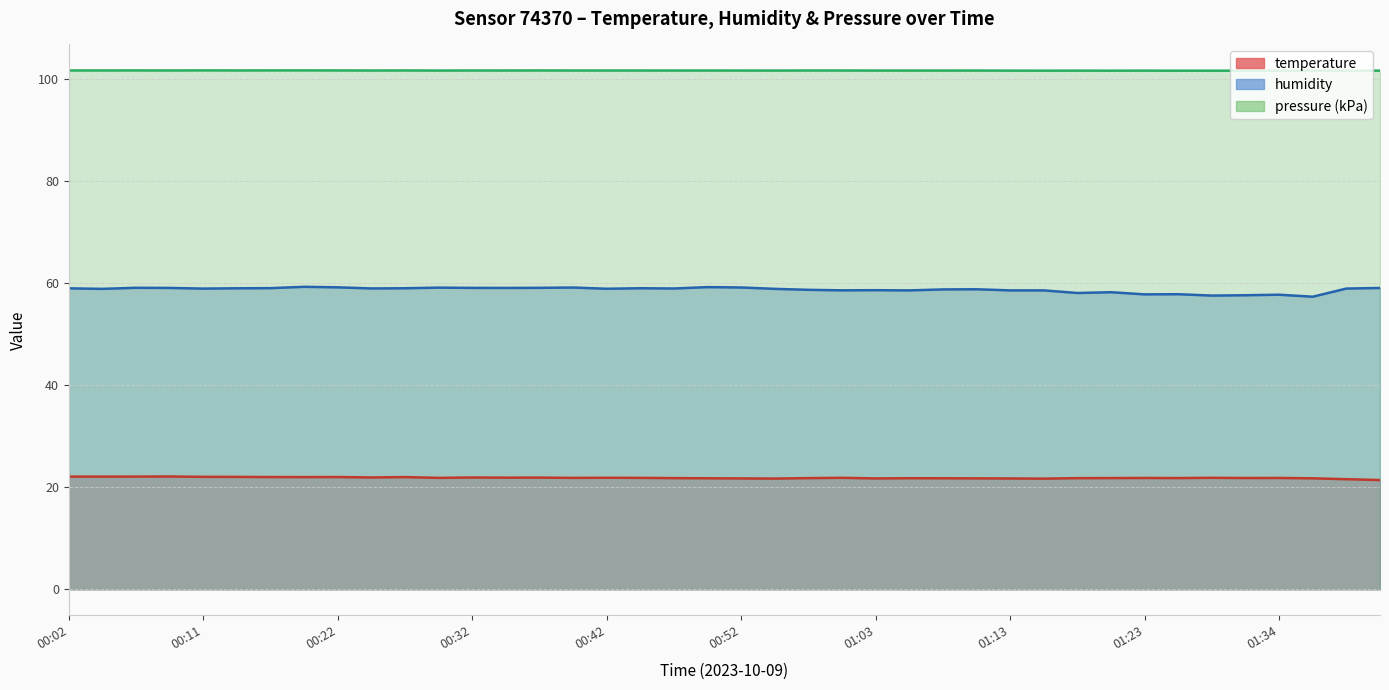

True or false: temperature and humidity cross at least once.

False